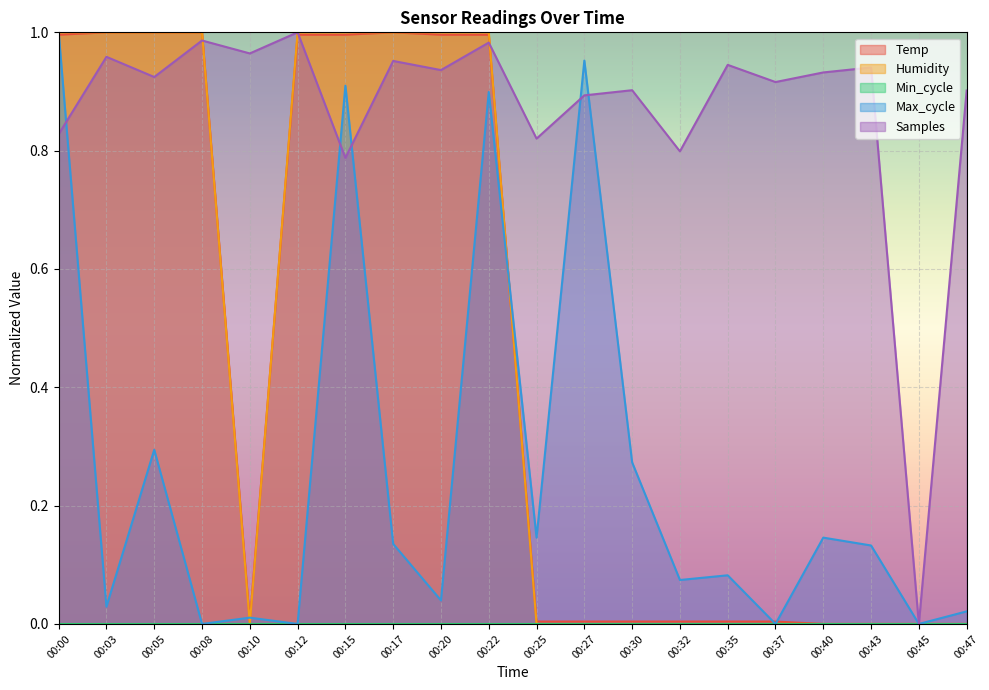

Which series has the widest spread of values?

Temp